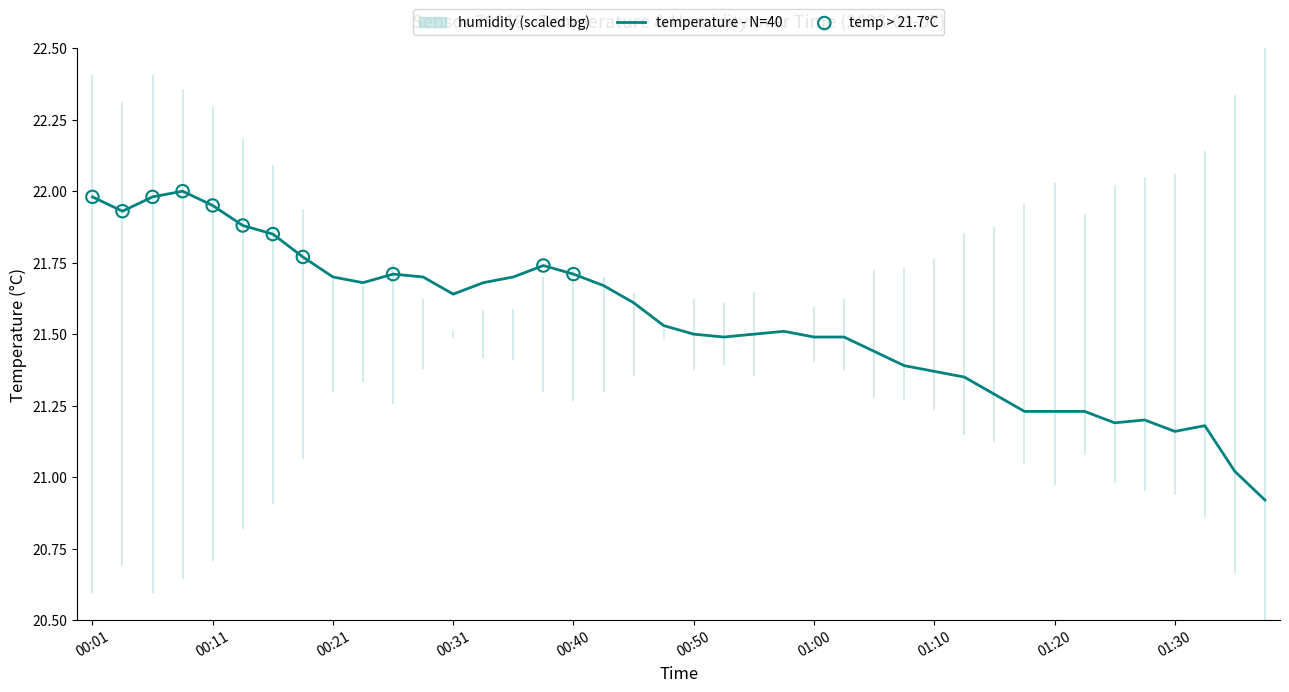

Approximately how many times larger is the value at 17 compared to 00:21?

1.0